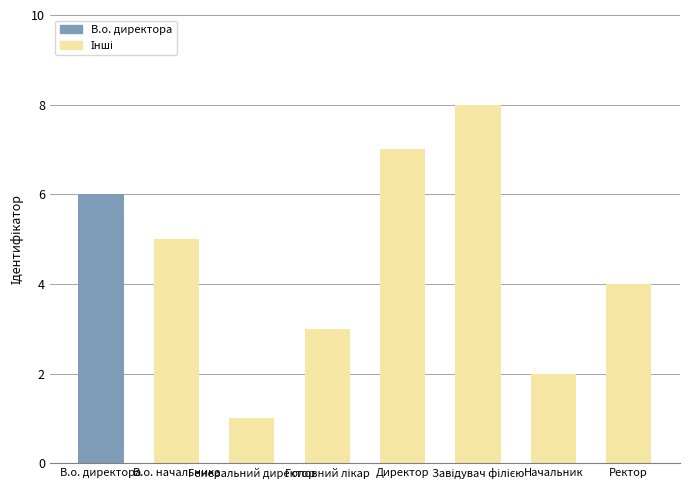

What is the maximum value shown in the chart?

8